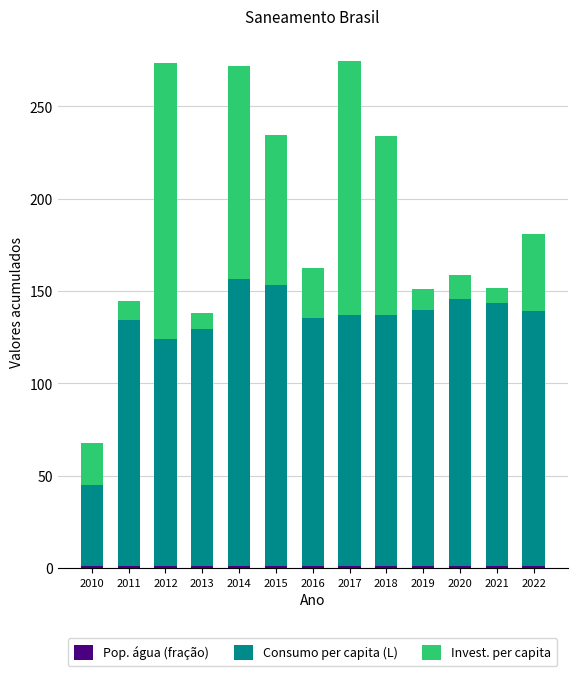

List the series in order of their peak value, lowest first.

Pop. água (fração), Invest. per capita, Consumo per capita (L)